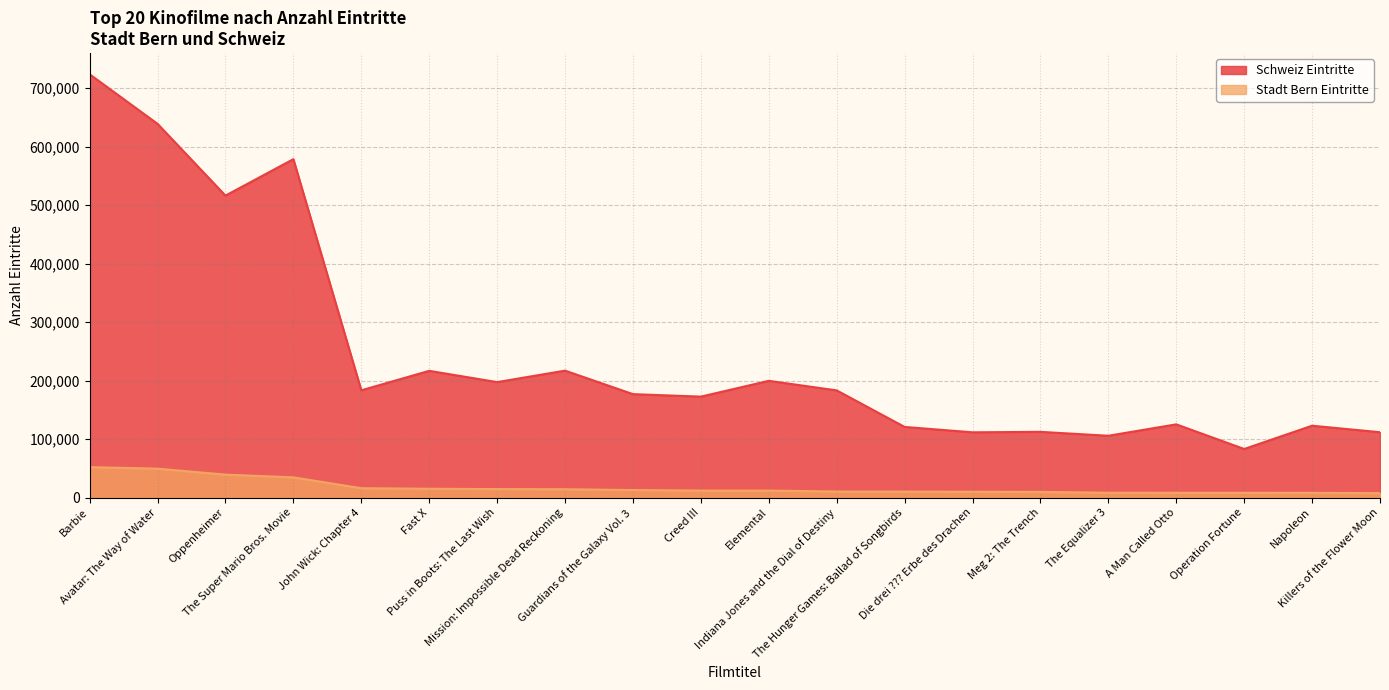

Does the chart display data point markers on the line(s)?

No